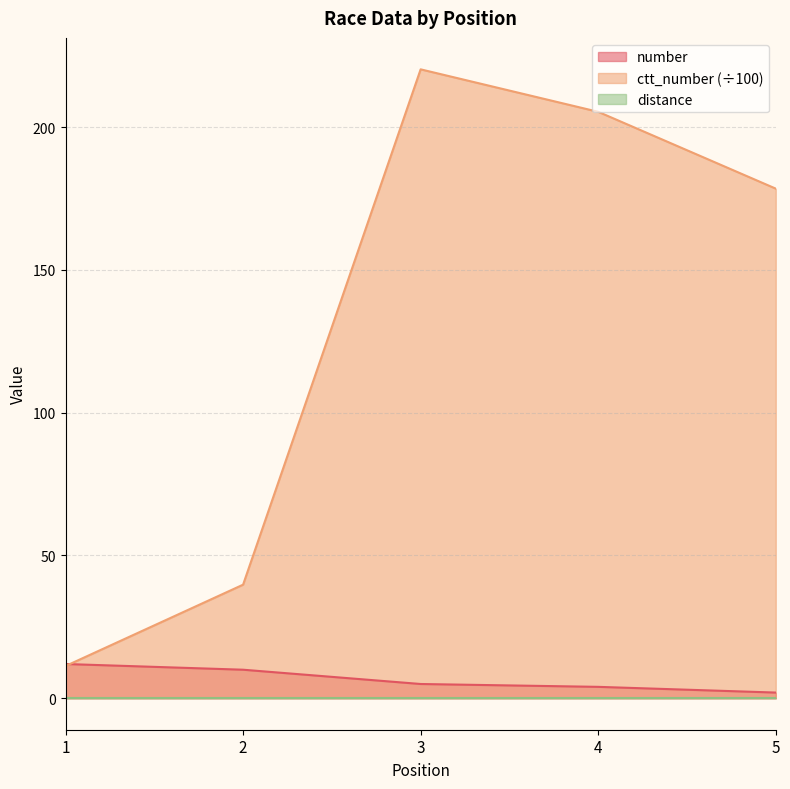

Which series has the widest spread of values?

ctt_number (÷100)